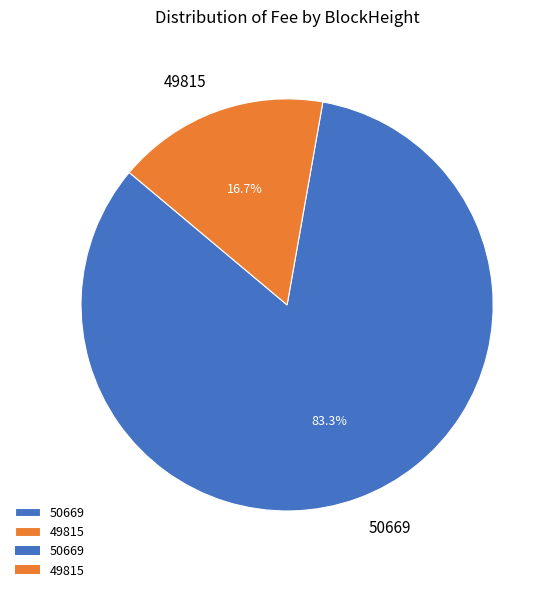

Rank the categories by value from lowest to highest.

49815, 50669